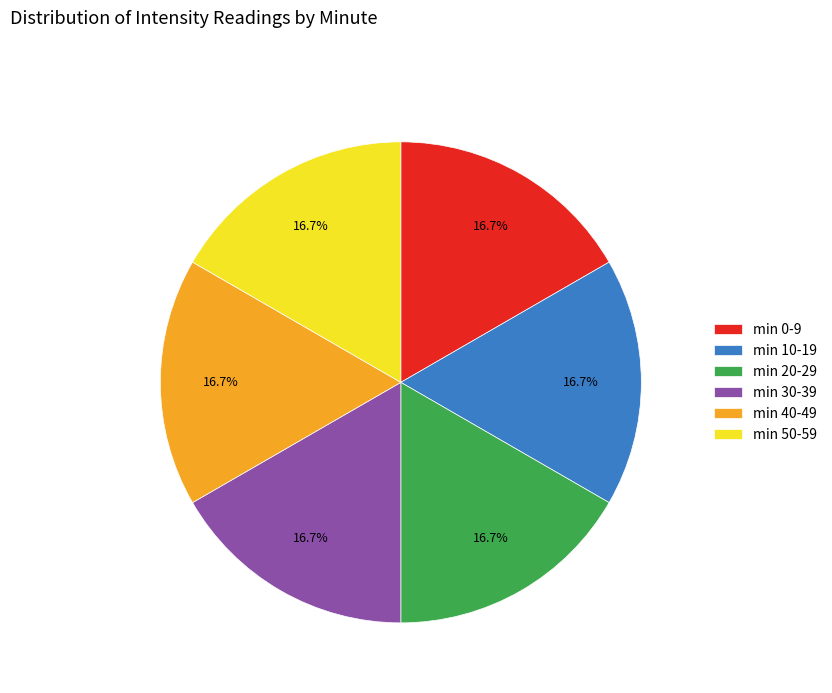

Is there any slice that represents more than half of the pie?

No